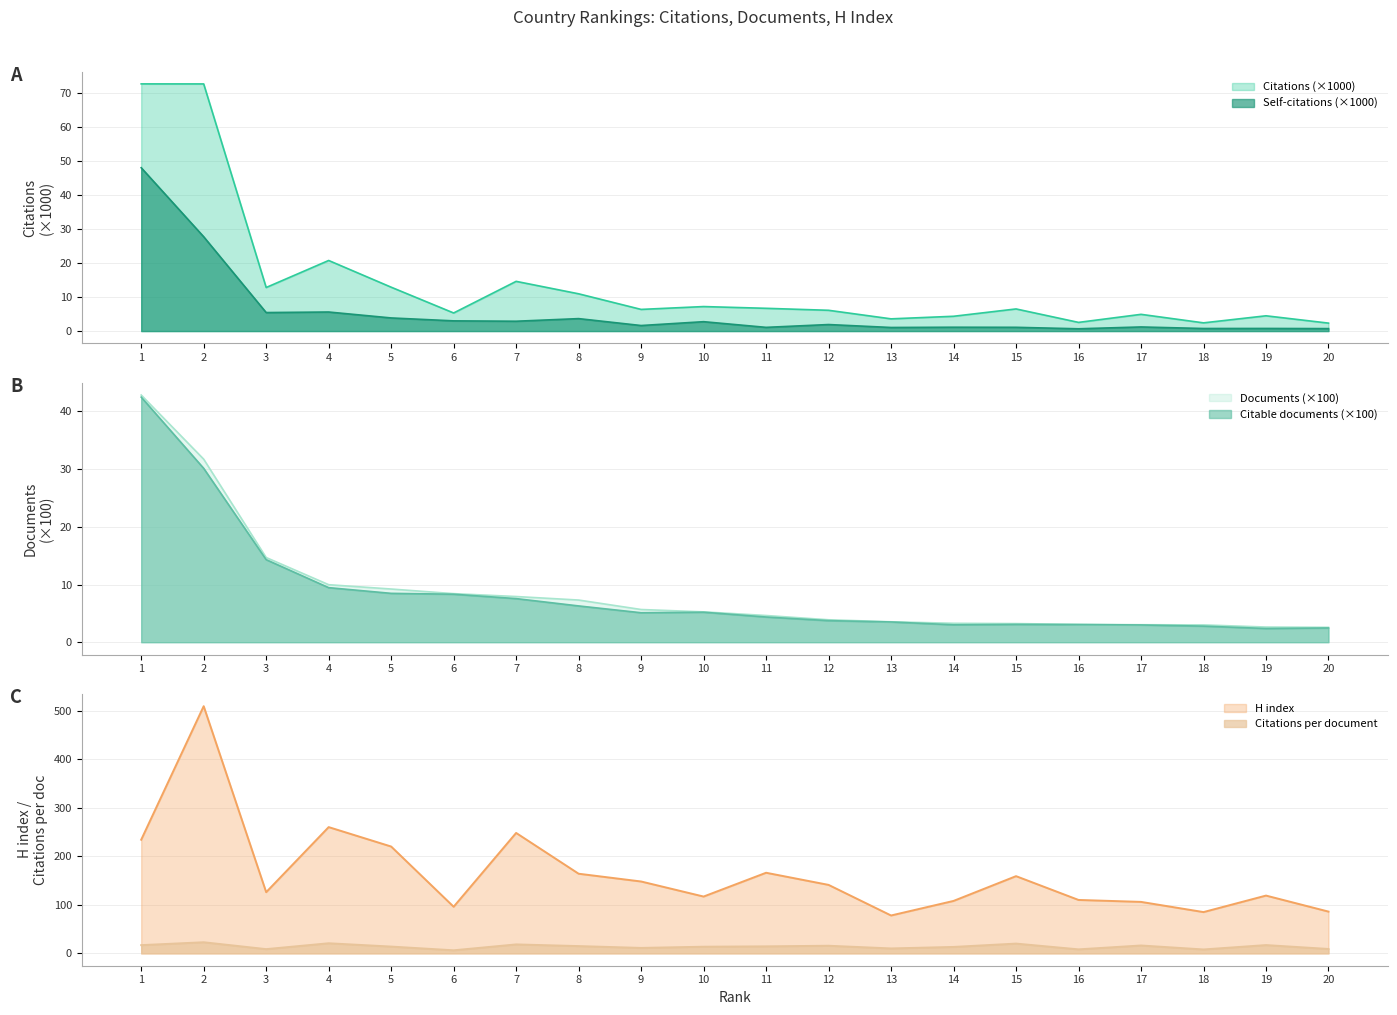

Is it true that Citations per document equals 3.6 at 6?

False